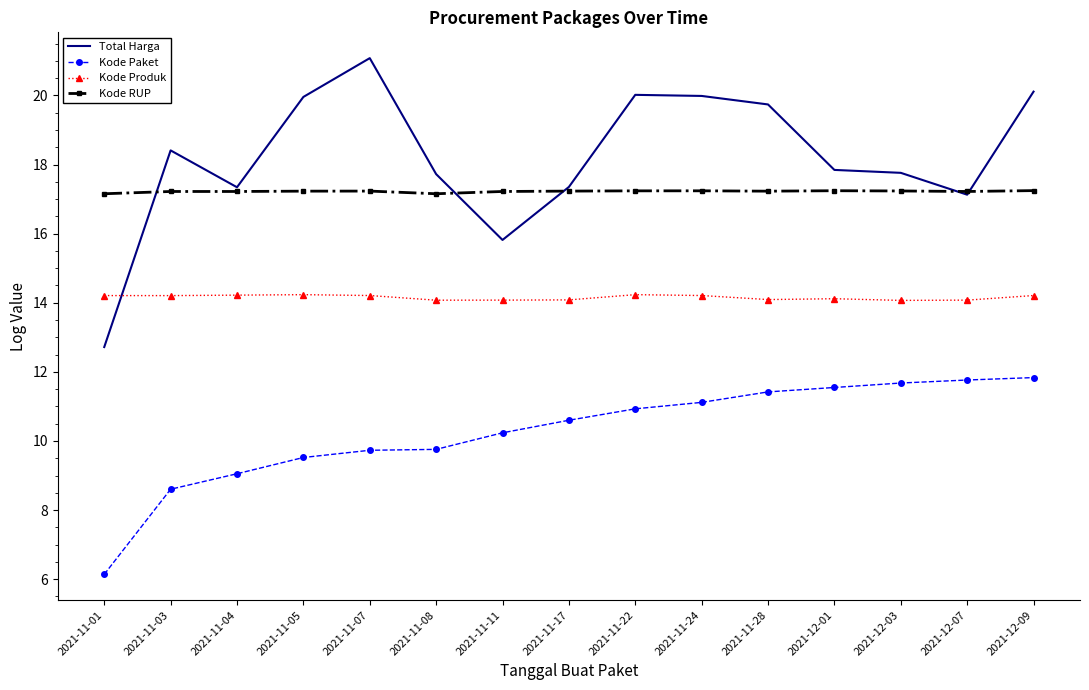

True or false: Kode Produk and Kode Paket cross at least once.

False